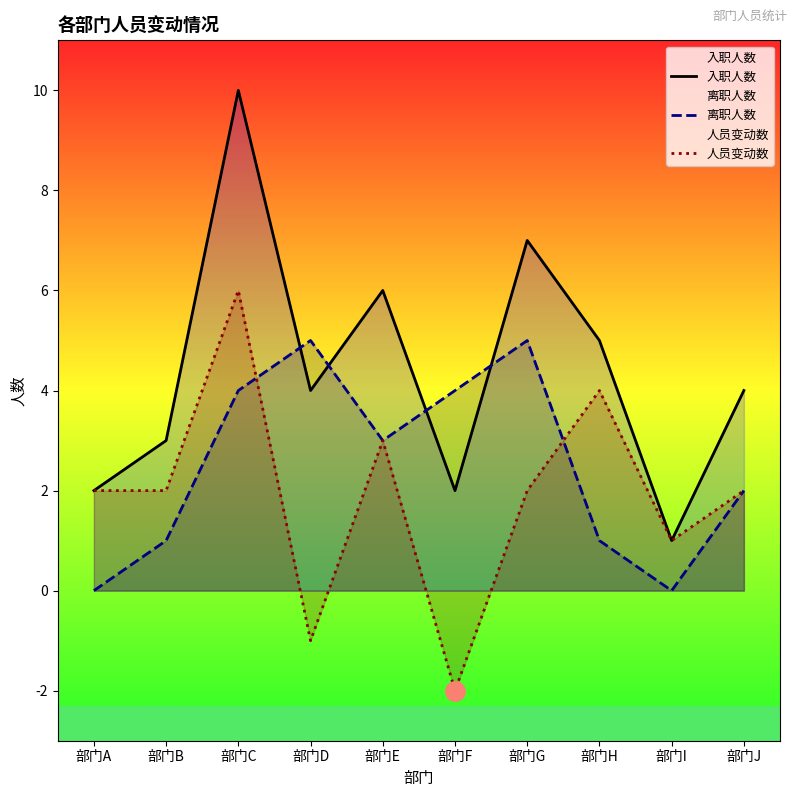

Which category has the highest value in the 人员变动数 series?

部门C